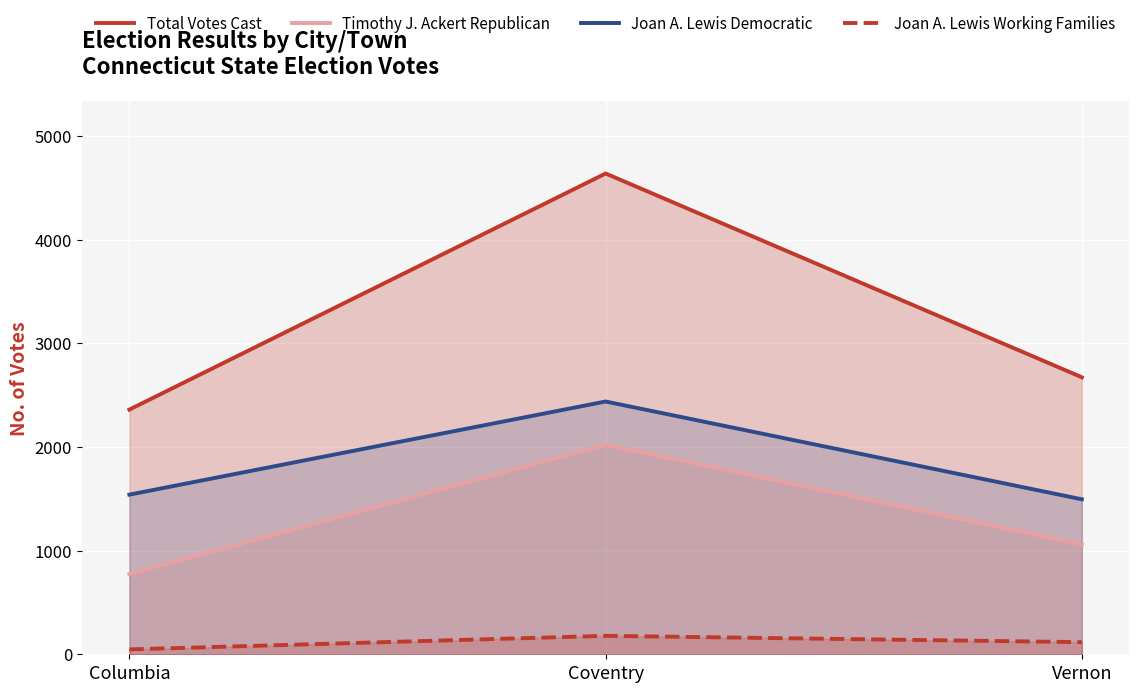

Is it true that Total Votes Cast equals 2674 at Vernon?

True